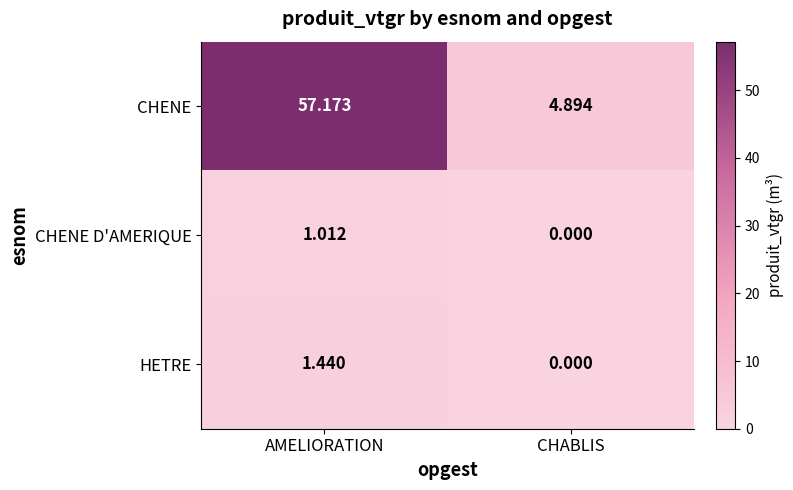

At which label is CHENE closest to 31?

CHABLIS